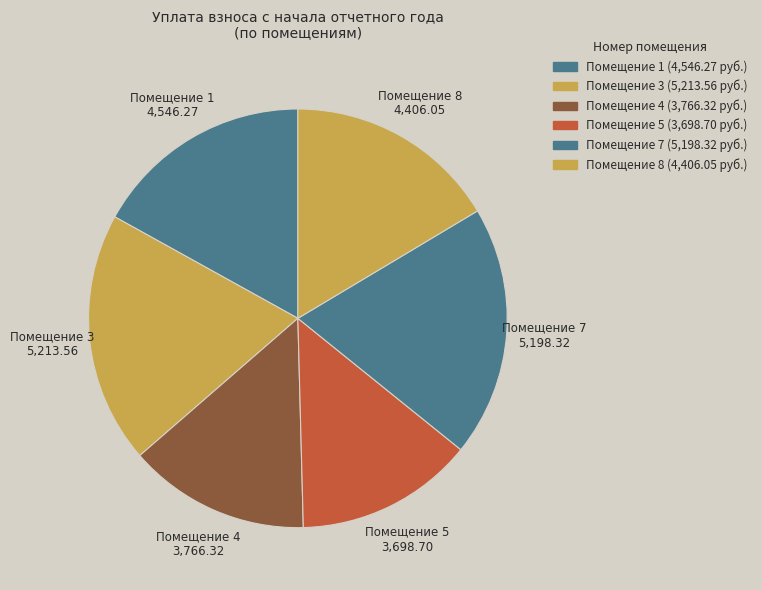

What is the largest slice in the pie chart?

3